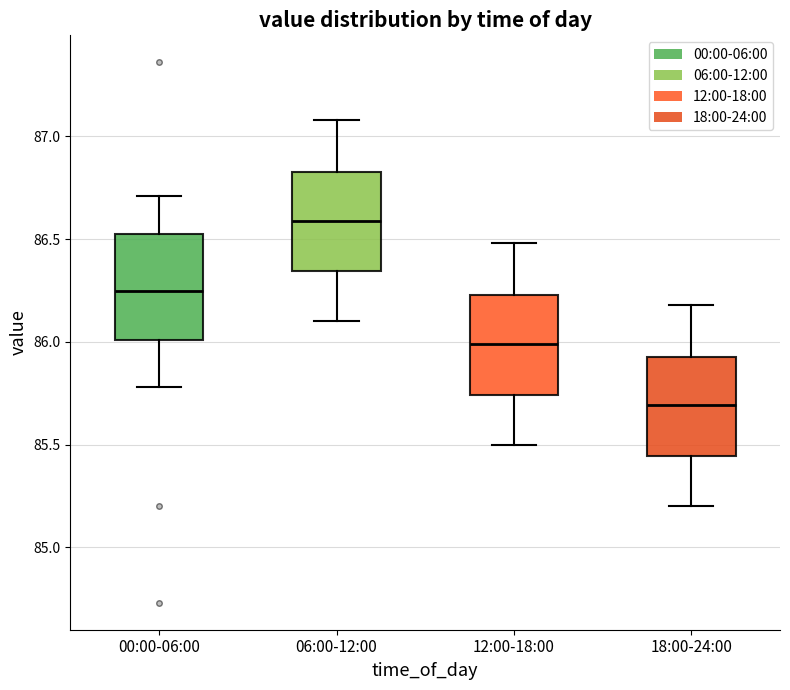

Which box's median line is the highest?

06:00-12:00